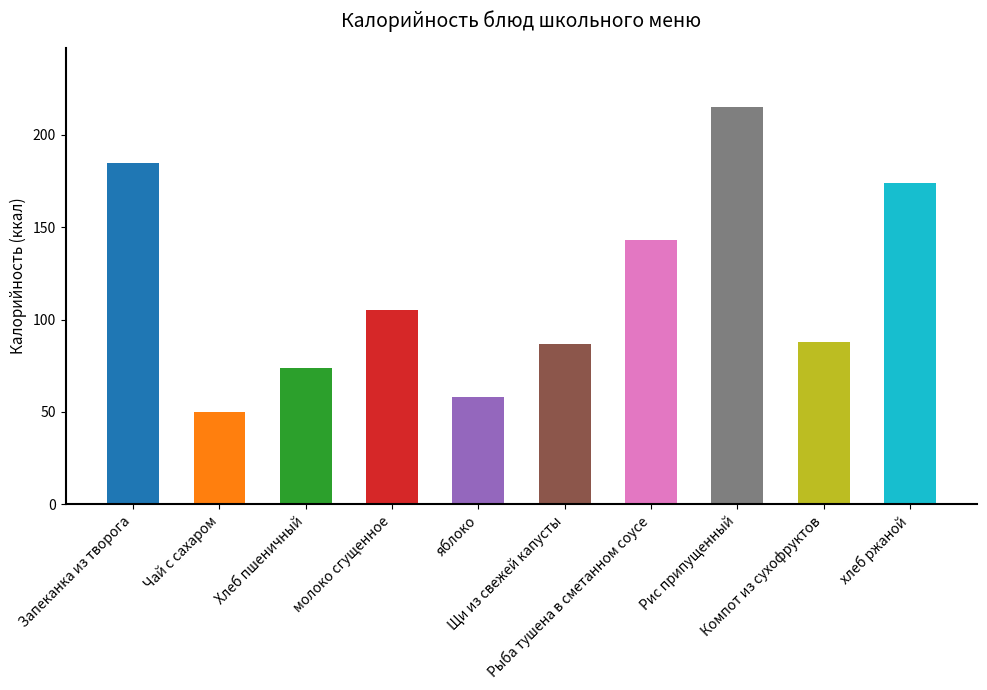

What is the sum of the values at хлеб ржаной and яблоко?

232